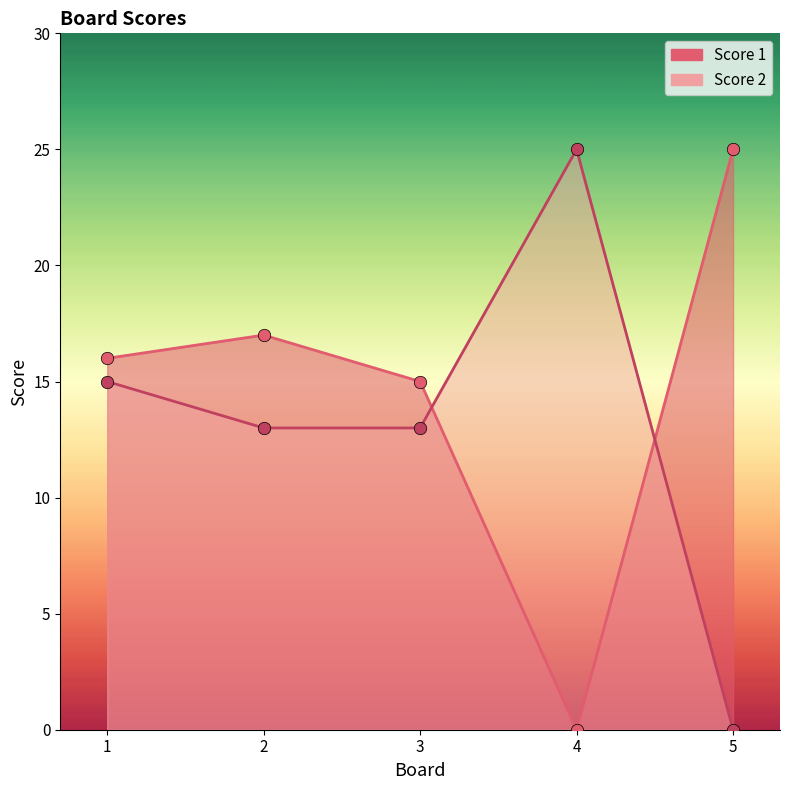

Which series reaches the maximum Y coordinate?

Score 1